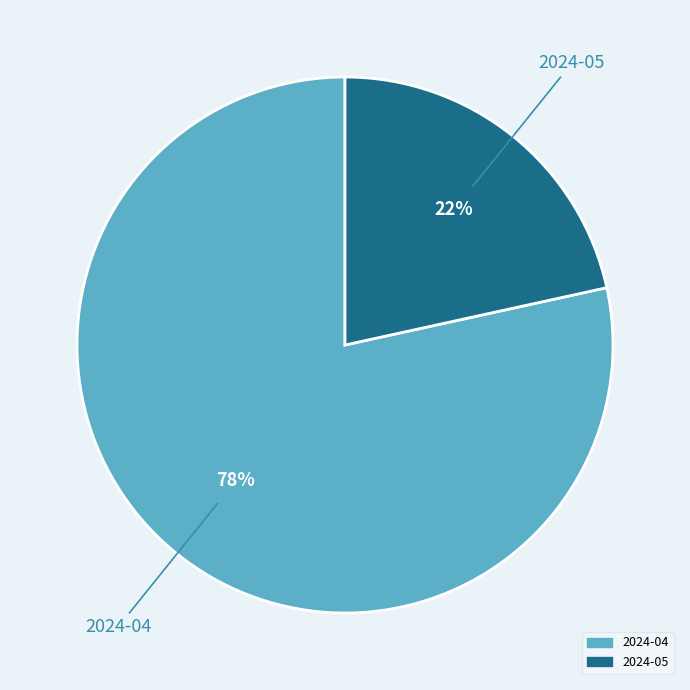

Rank the categories by value from lowest to highest.

2024-05, 2024-04